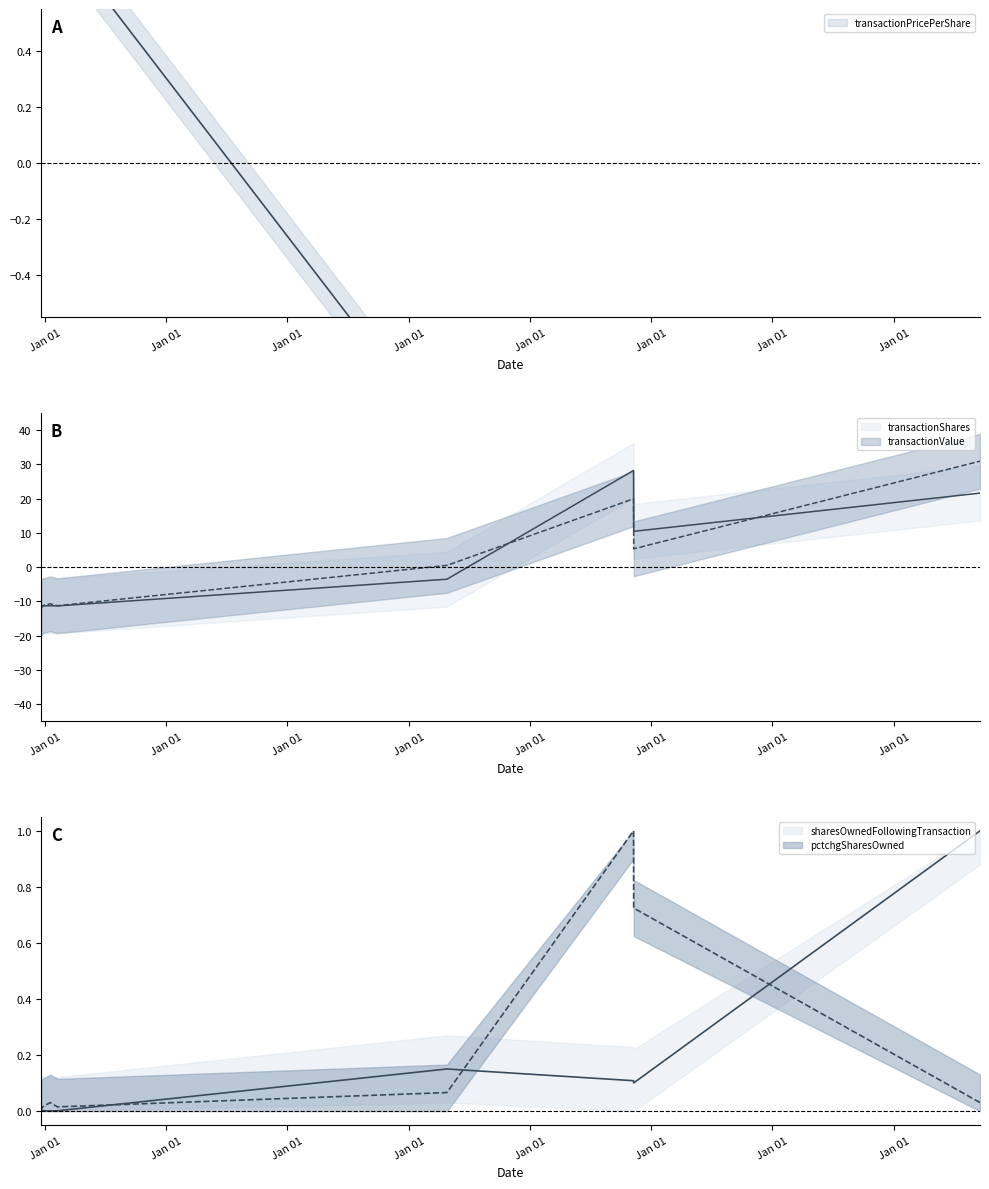

The transactionShares series shows -18.2 at 2004-02-02. True or false?

False